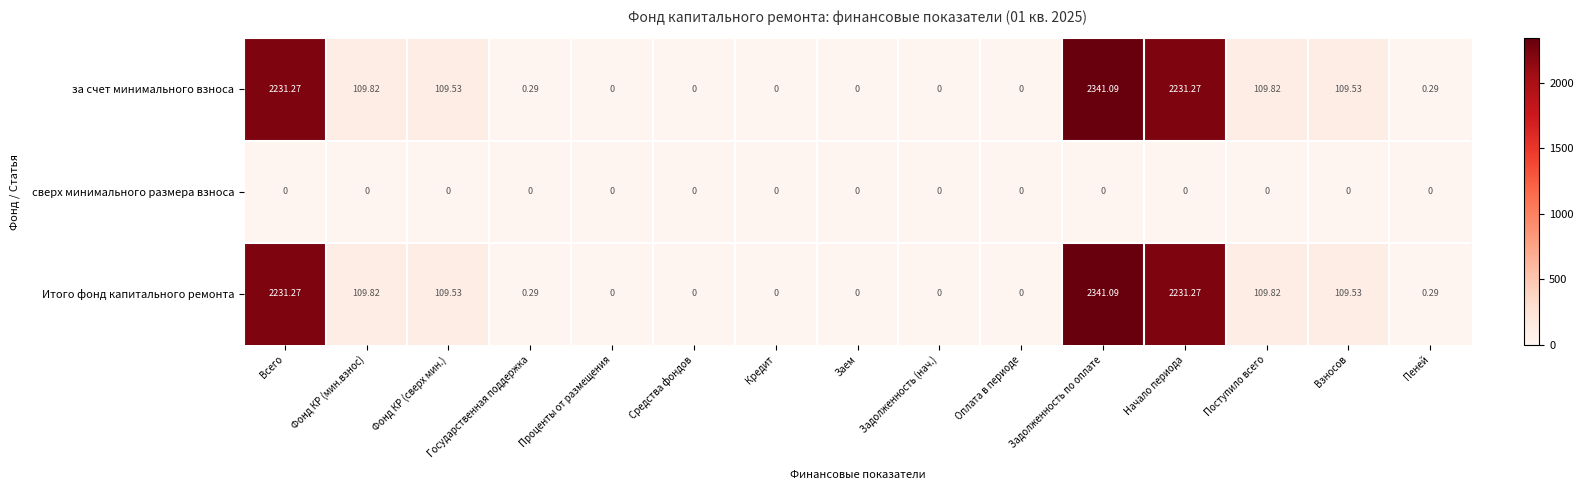

At which category is the sum across all series the highest?

Задолженность по оплате